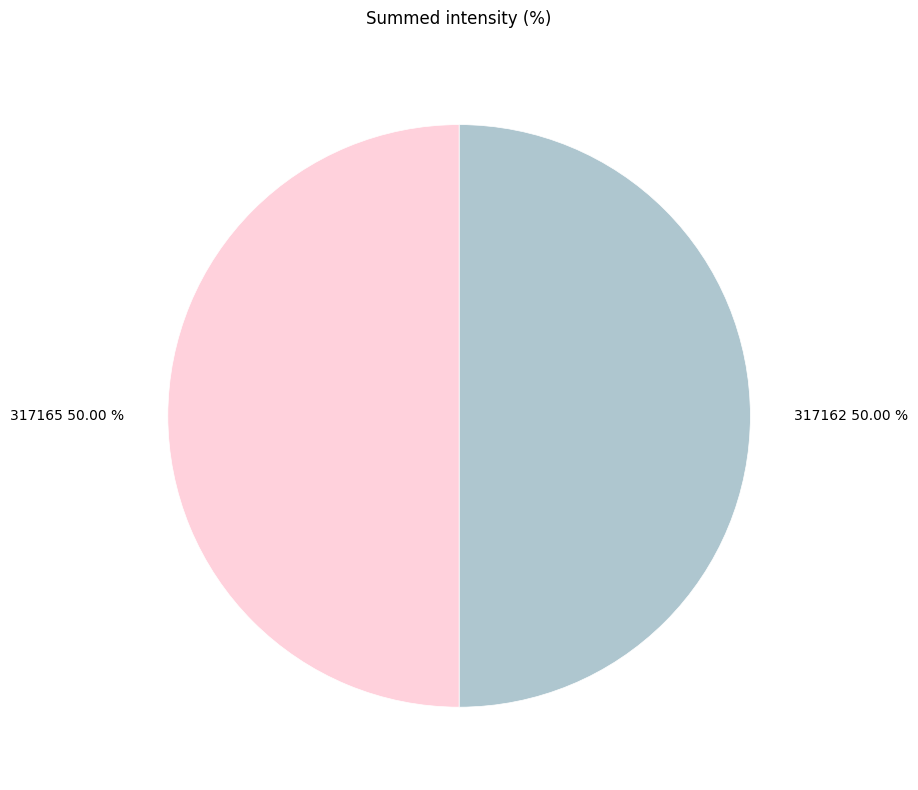

Do 317162 50.00 % and 317165 50.00 % together represent more than half of the pie?

Yes